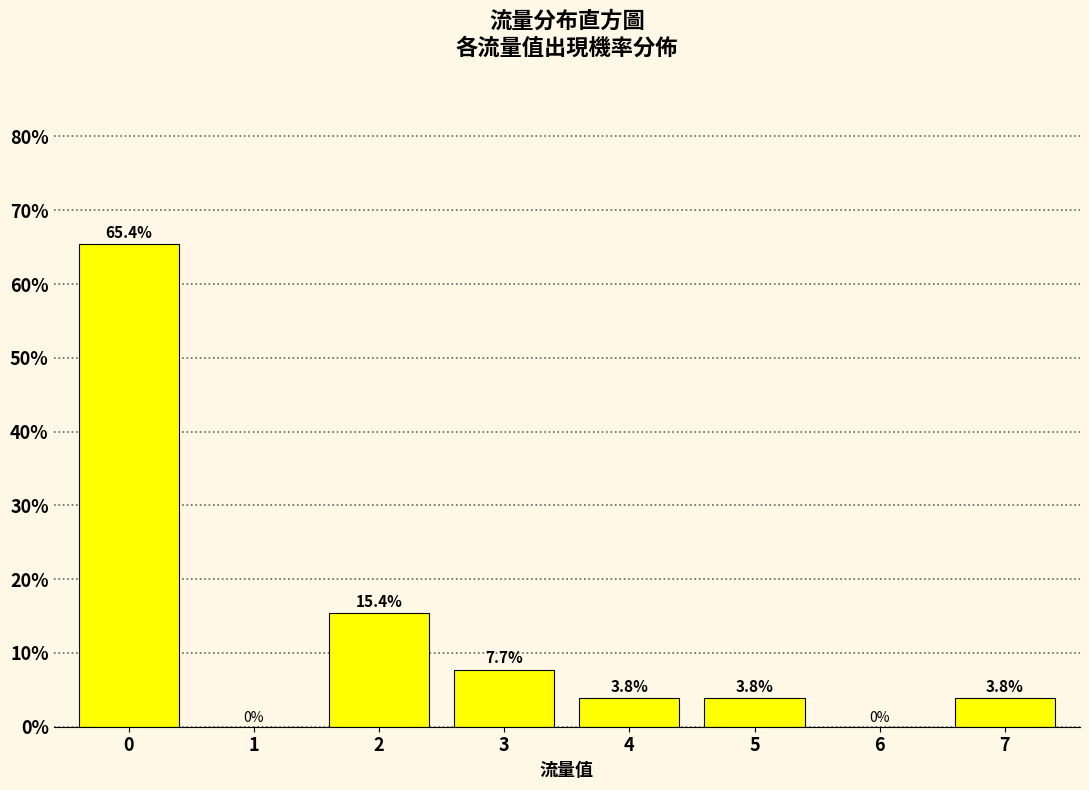

Reading right to left, list all the values displayed in this chart.

7=3.8	6=0.0	5=3.8	4=3.8	3=7.7	2=15.4	1=0.0	0=65.4